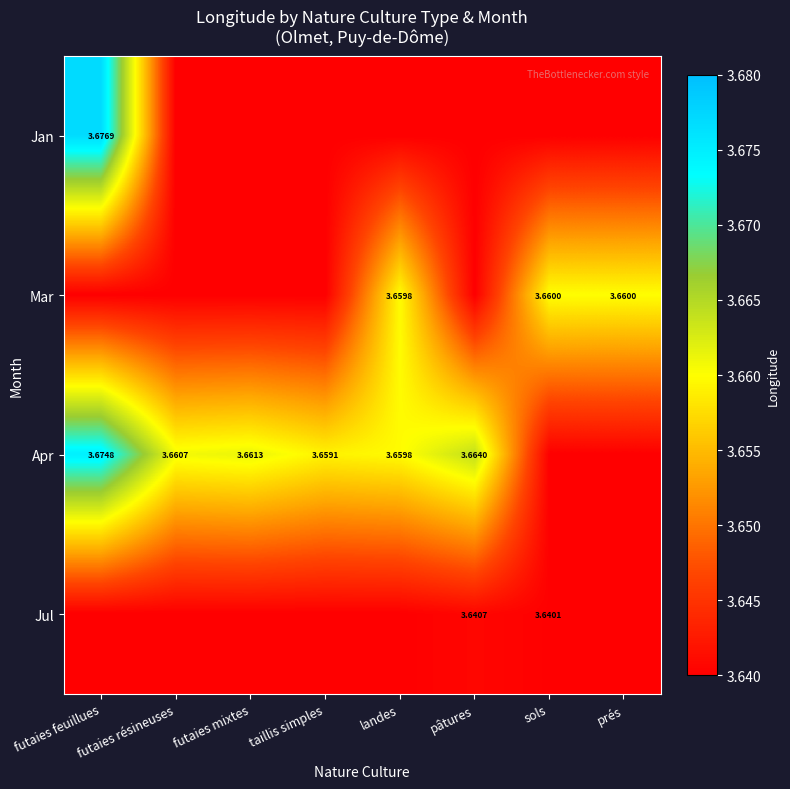

At how many categories does at least one series exceed 3?

8